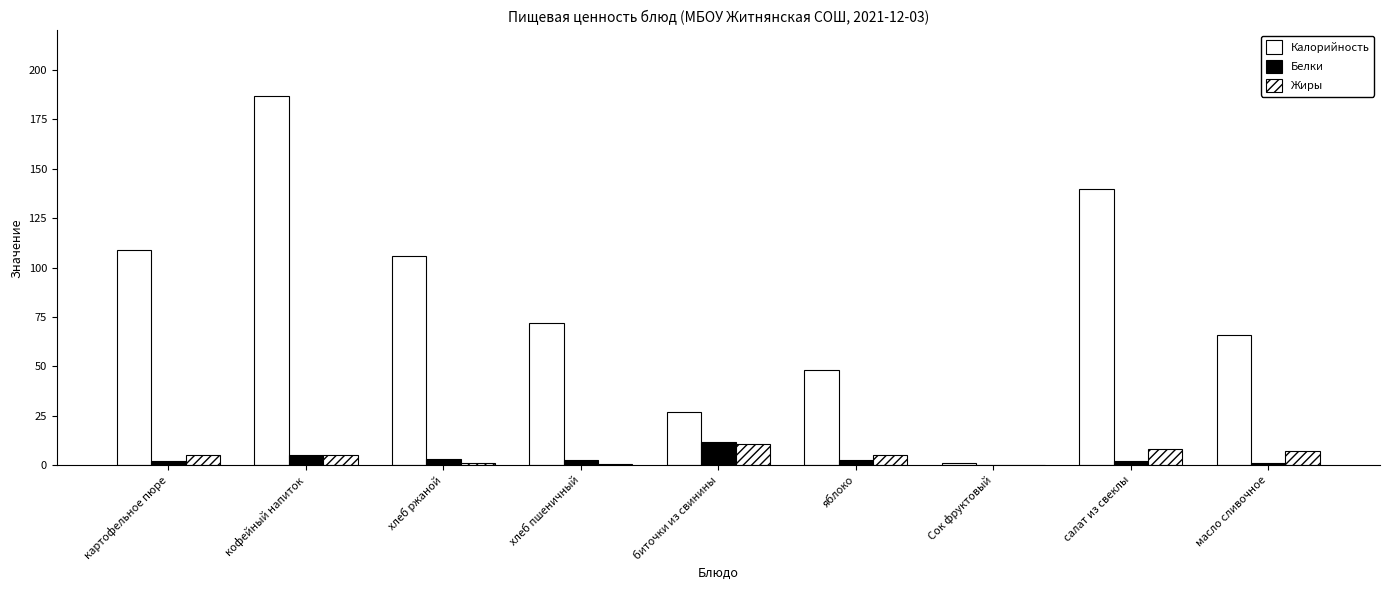

At which label is Белки closest to 6?

кофейный напиток